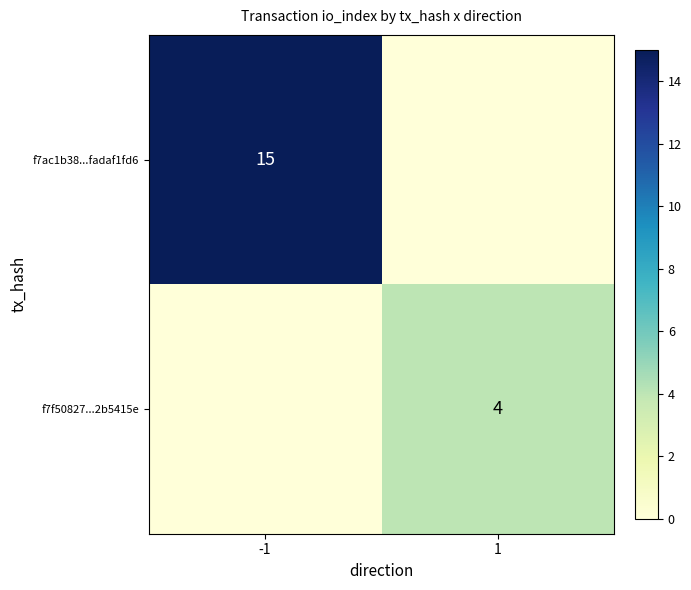

Which has a higher value, 1 or -1?

-1